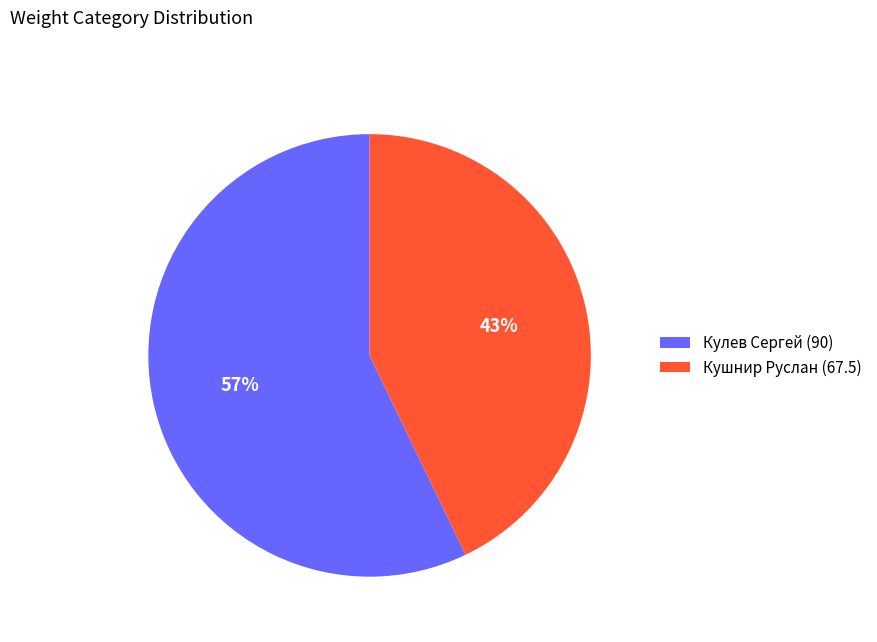

Do Кулев Сергей (90) and Кушнир Руслан (67.5) together represent more than half of the pie?

Yes